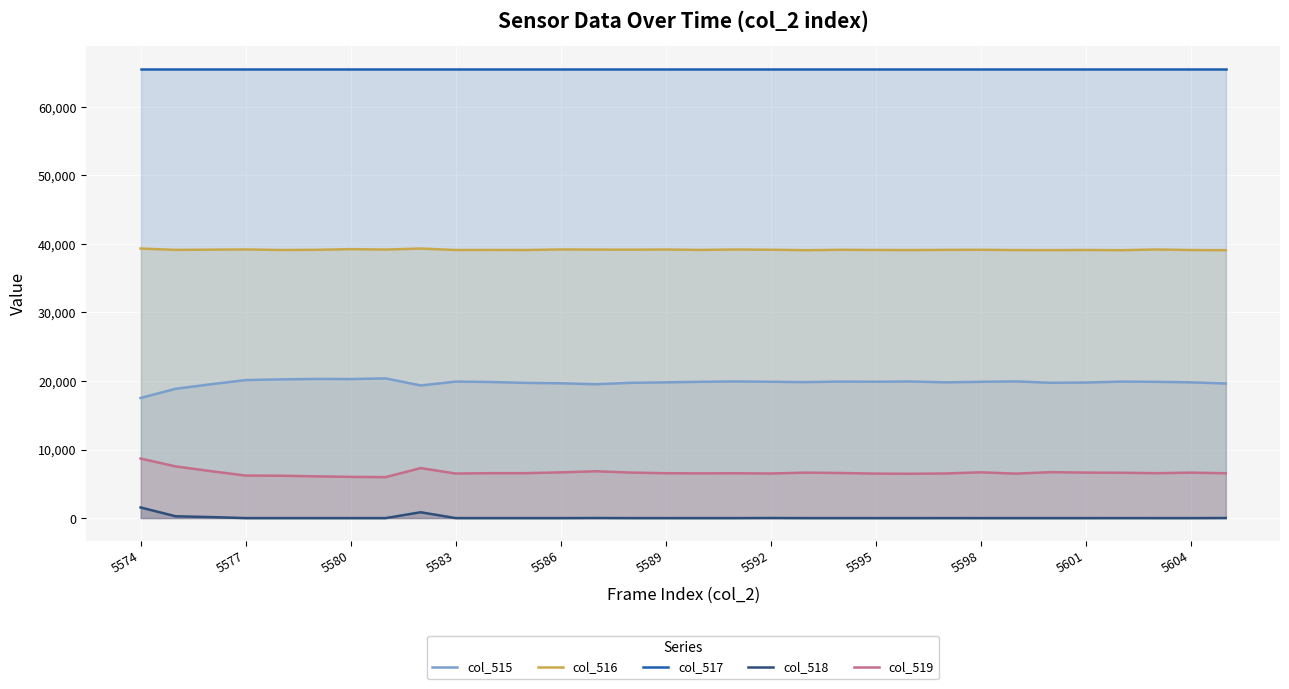

True or false: col_515 and col_518 intersect in this chart.

False